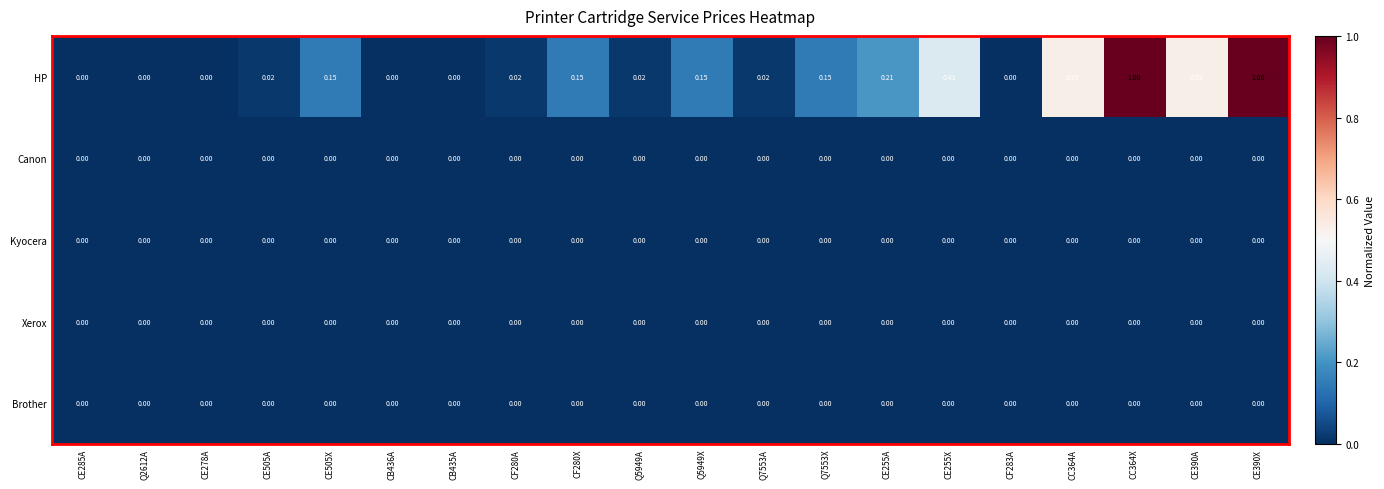

Which series has the largest total across all categories?

HP